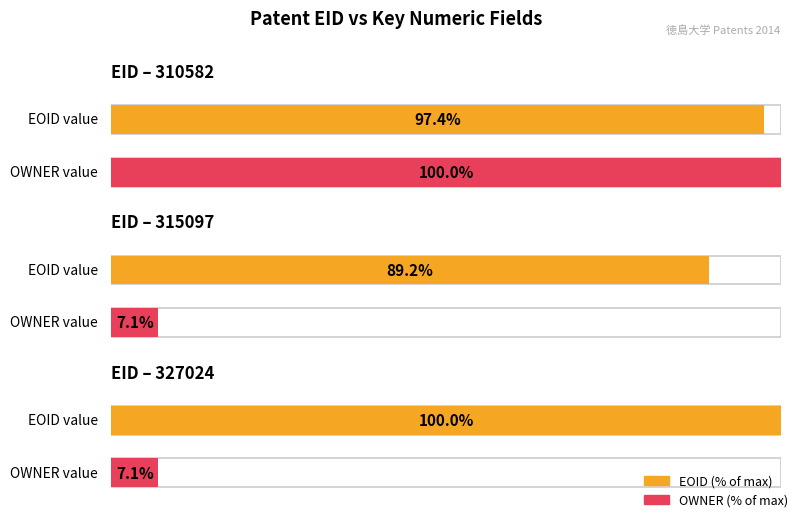

What is the total value across all series at 327024?

938543